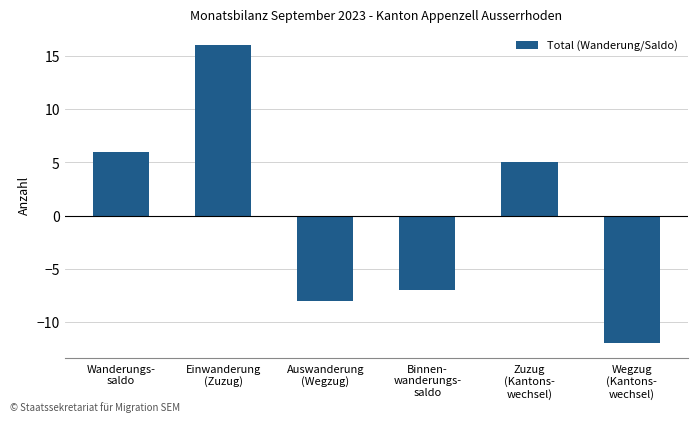

Does the chart contain any negative values?

Yes